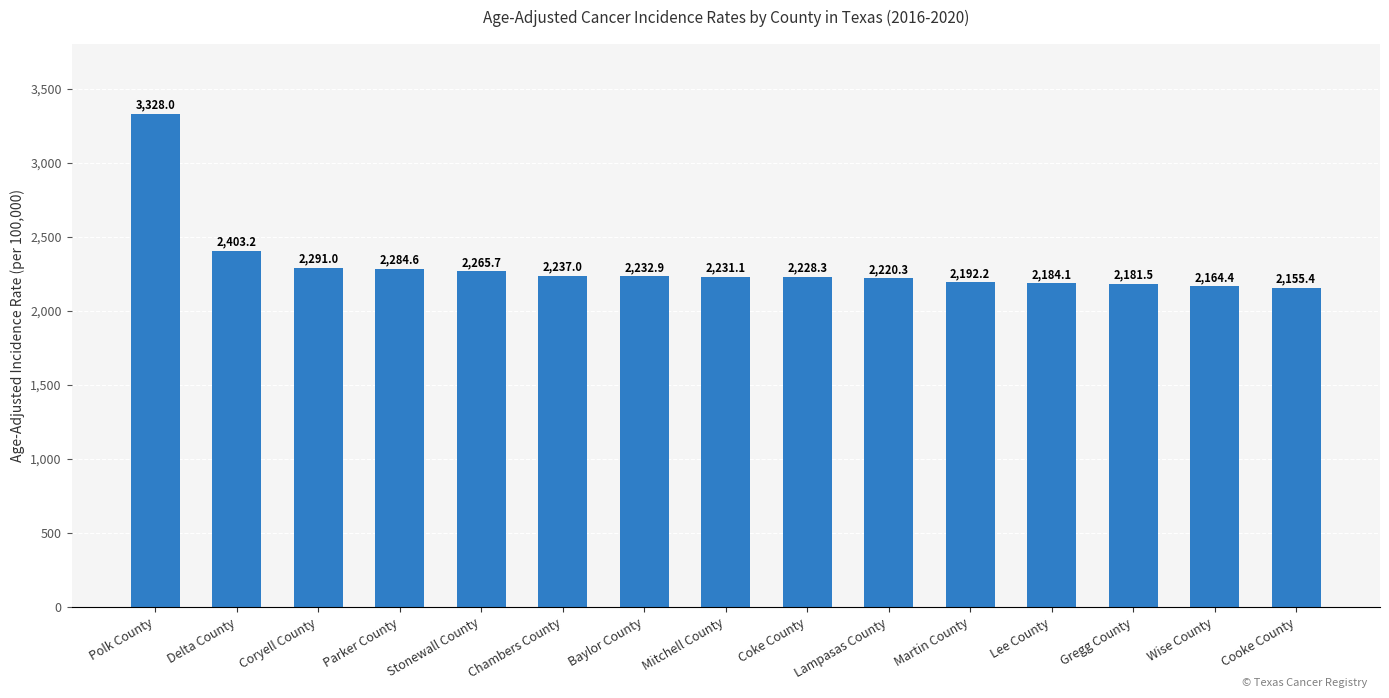

List the labels in order of value, smallest first.

Cooke County, Wise County, Gregg County, Lee County, Martin County, Lampasas County, Coke County, Mitchell County, Baylor County, Chambers County, Stonewall County, Parker County, Coryell County, Delta County, Polk County